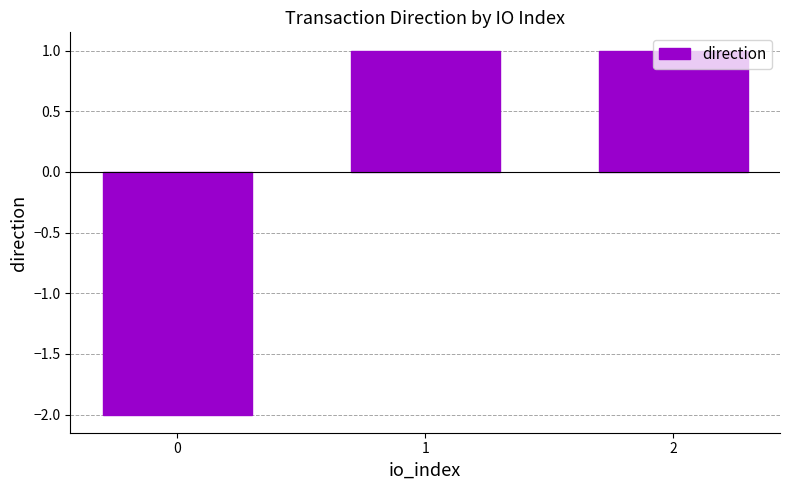

Is it true that the value at 0 is -2?

True